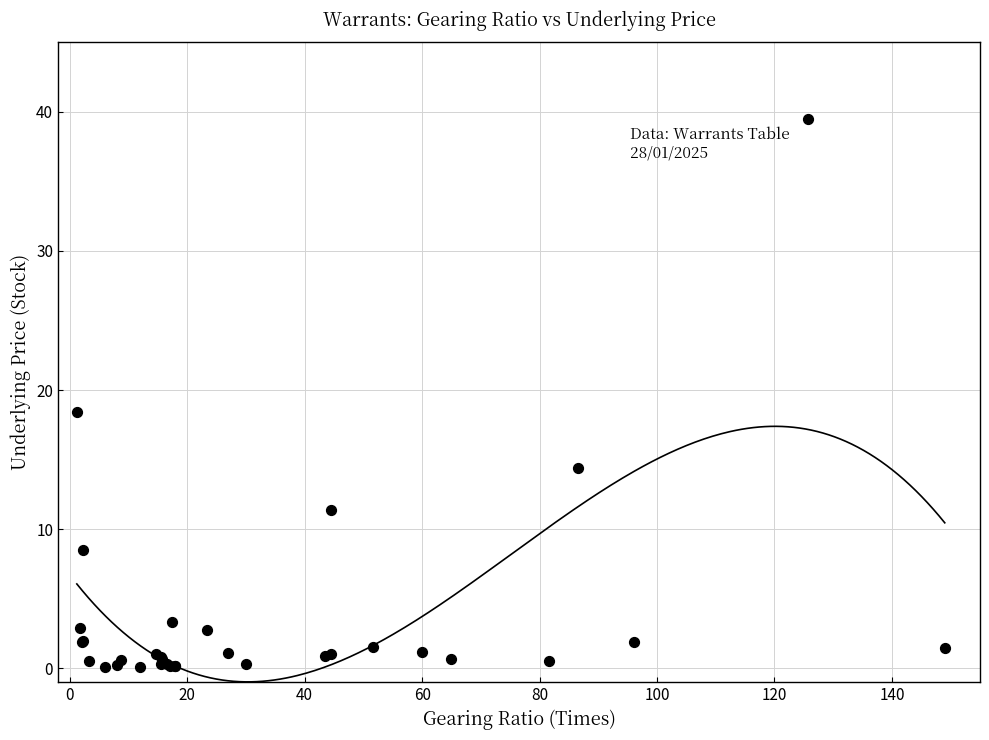

What Y value in the scatter plot is closest to 19?

18.4